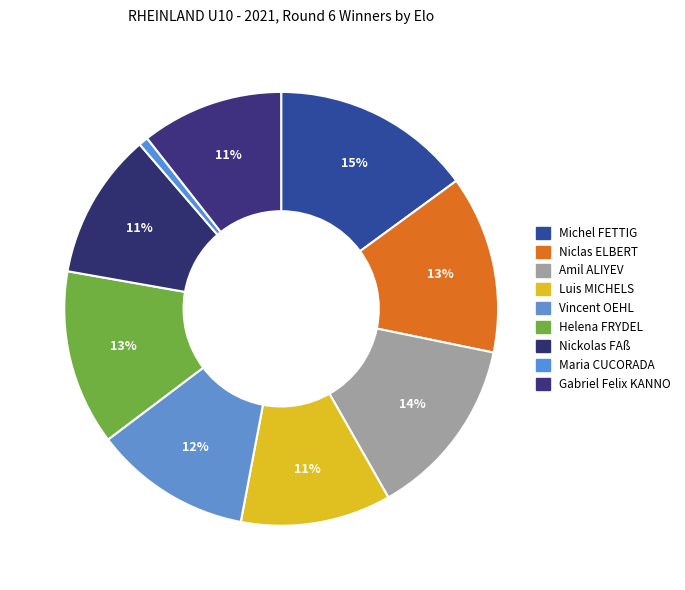

Is there any slice that represents more than half of the pie?

No